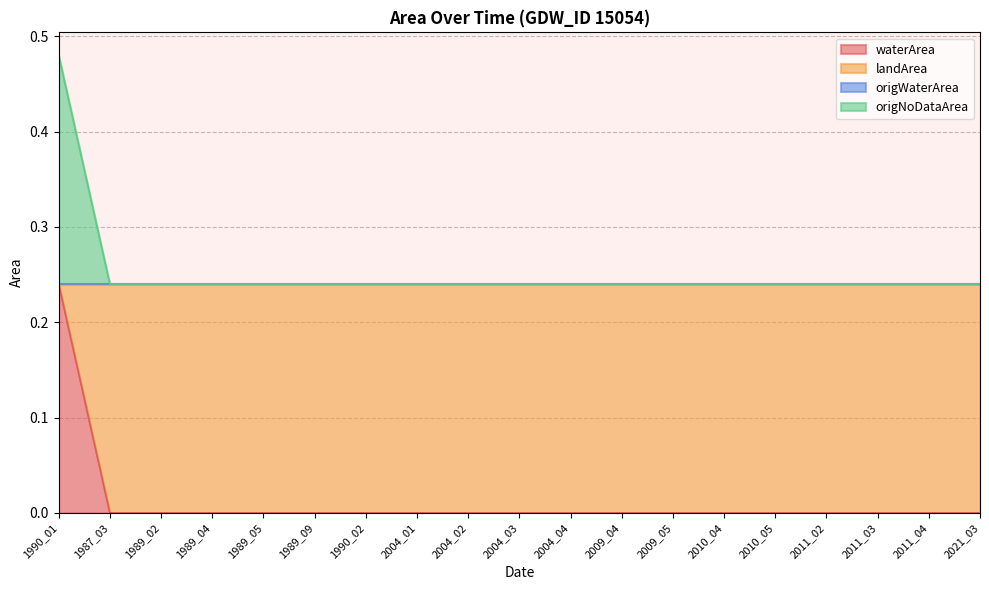

At which label is landArea closest to 0?

1987_03